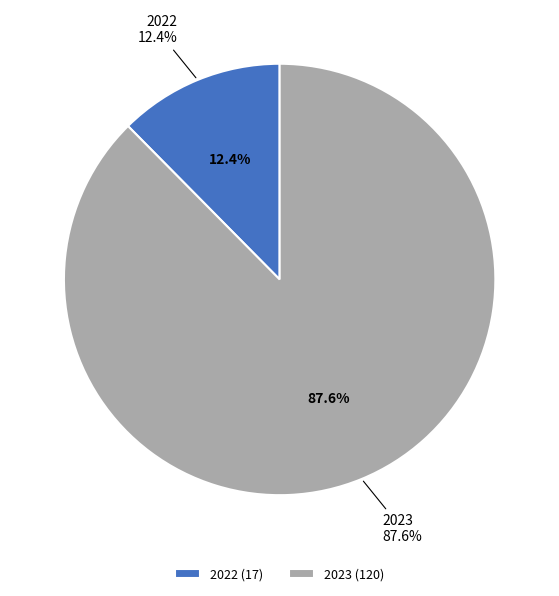

How much of the chart is everything except 2022?

87.6%